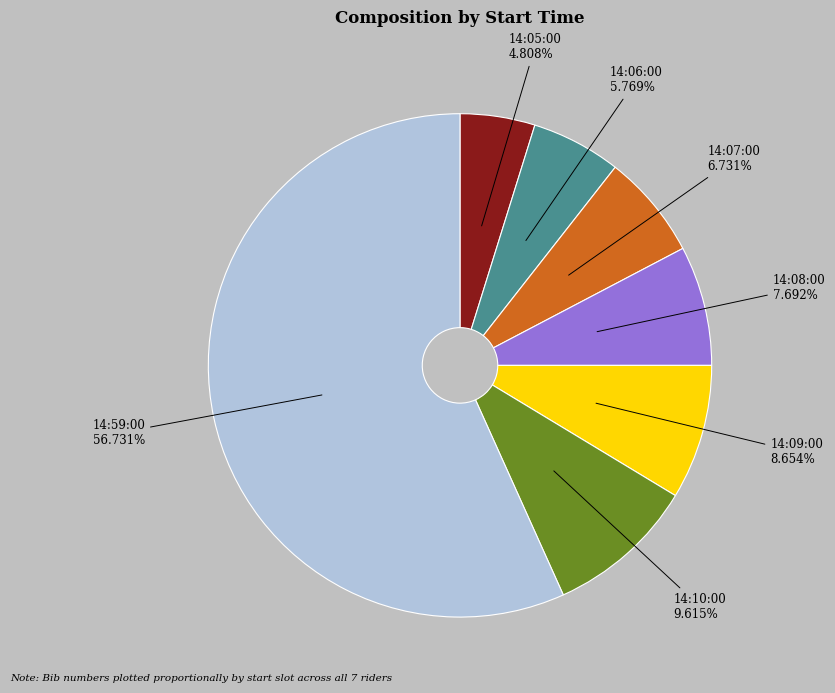

Is it true that 14:09:00 is 1% of the pie?

False